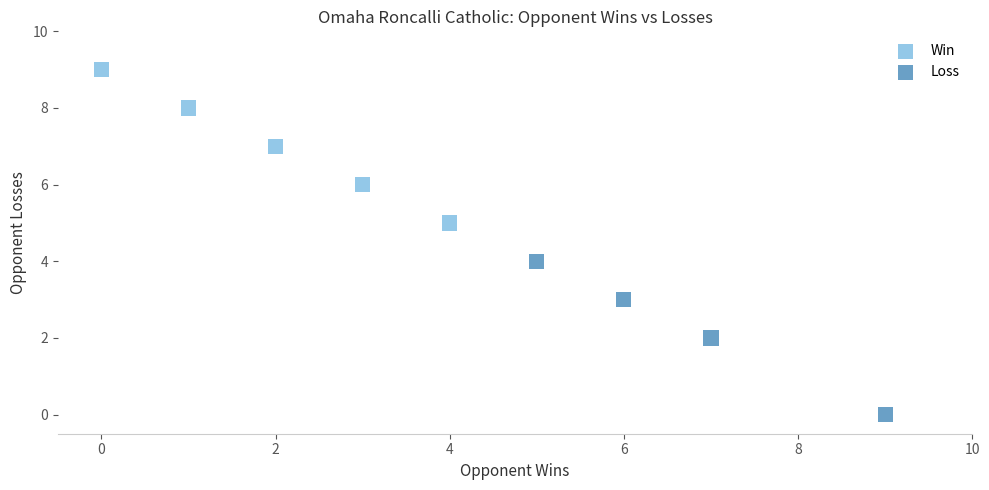

Which series reaches the maximum Y coordinate?

Win